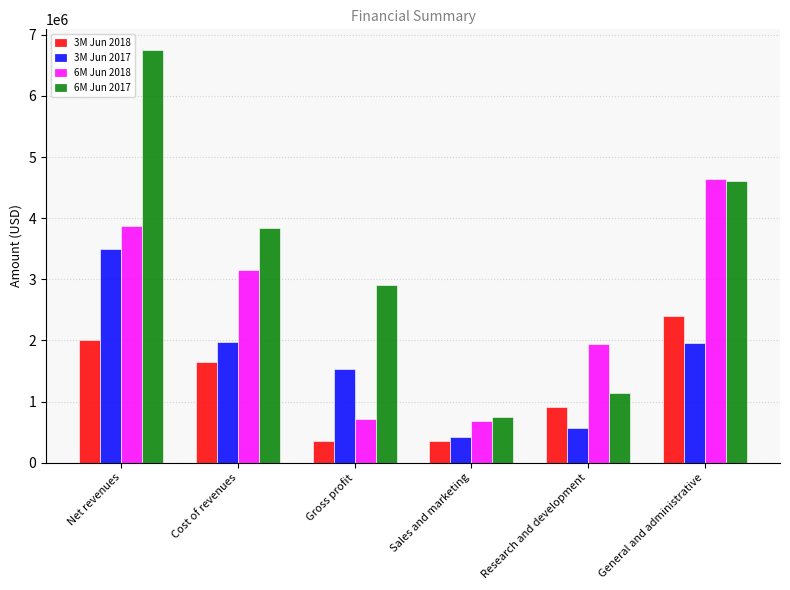

How many groups of bars are there?

6